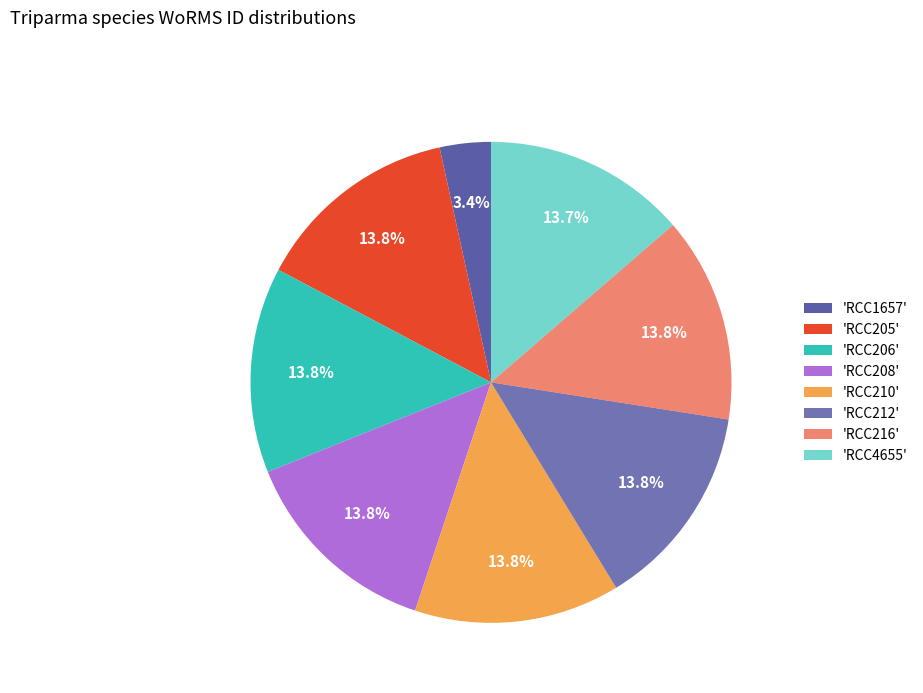

To the nearest percent, what is the average slice percentage?

12%